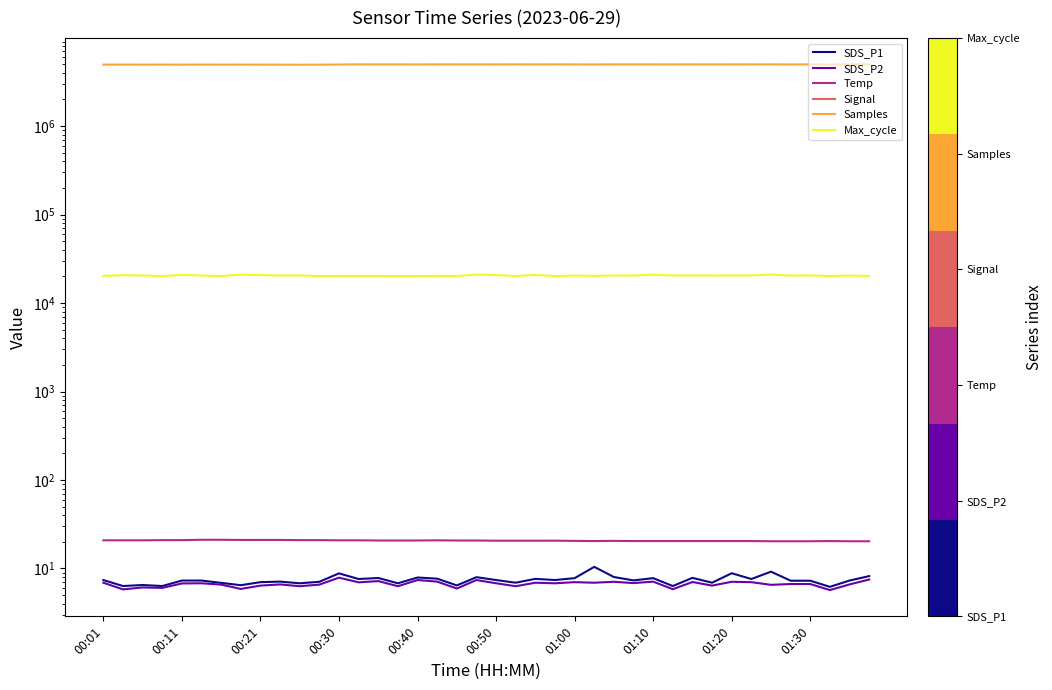

At which category does Samples reach its first local peak?

00:11